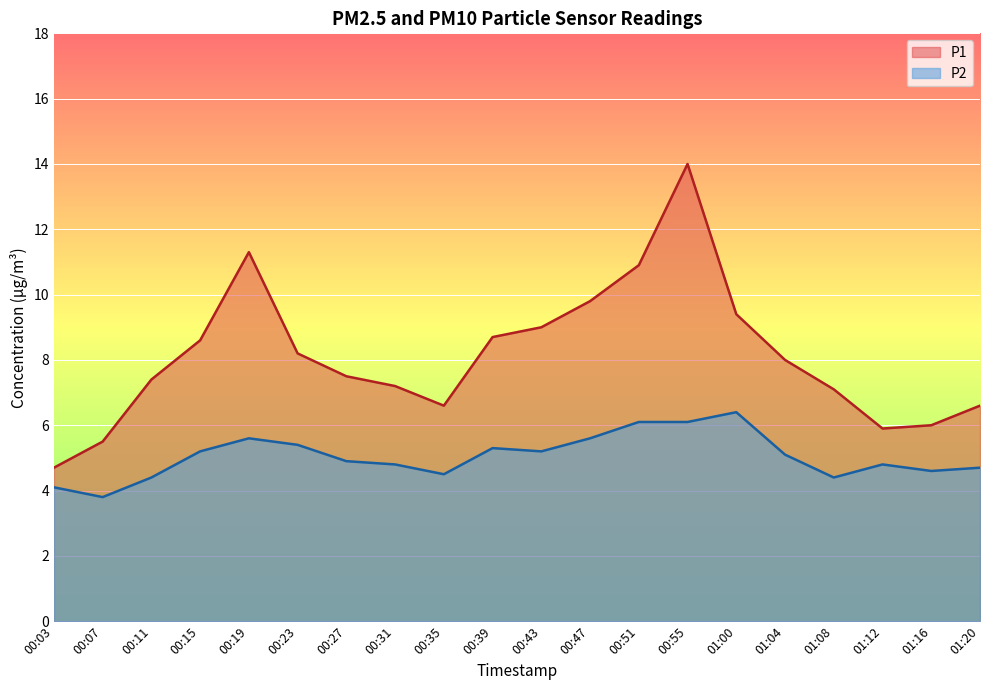

True or false: P2 has a value of 10.0 at 00:55.

False